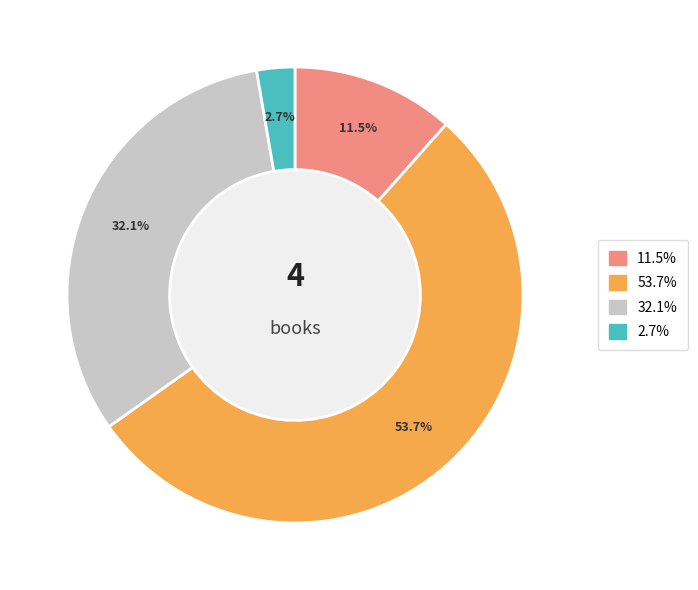

Does any single category account for the majority?

Yes